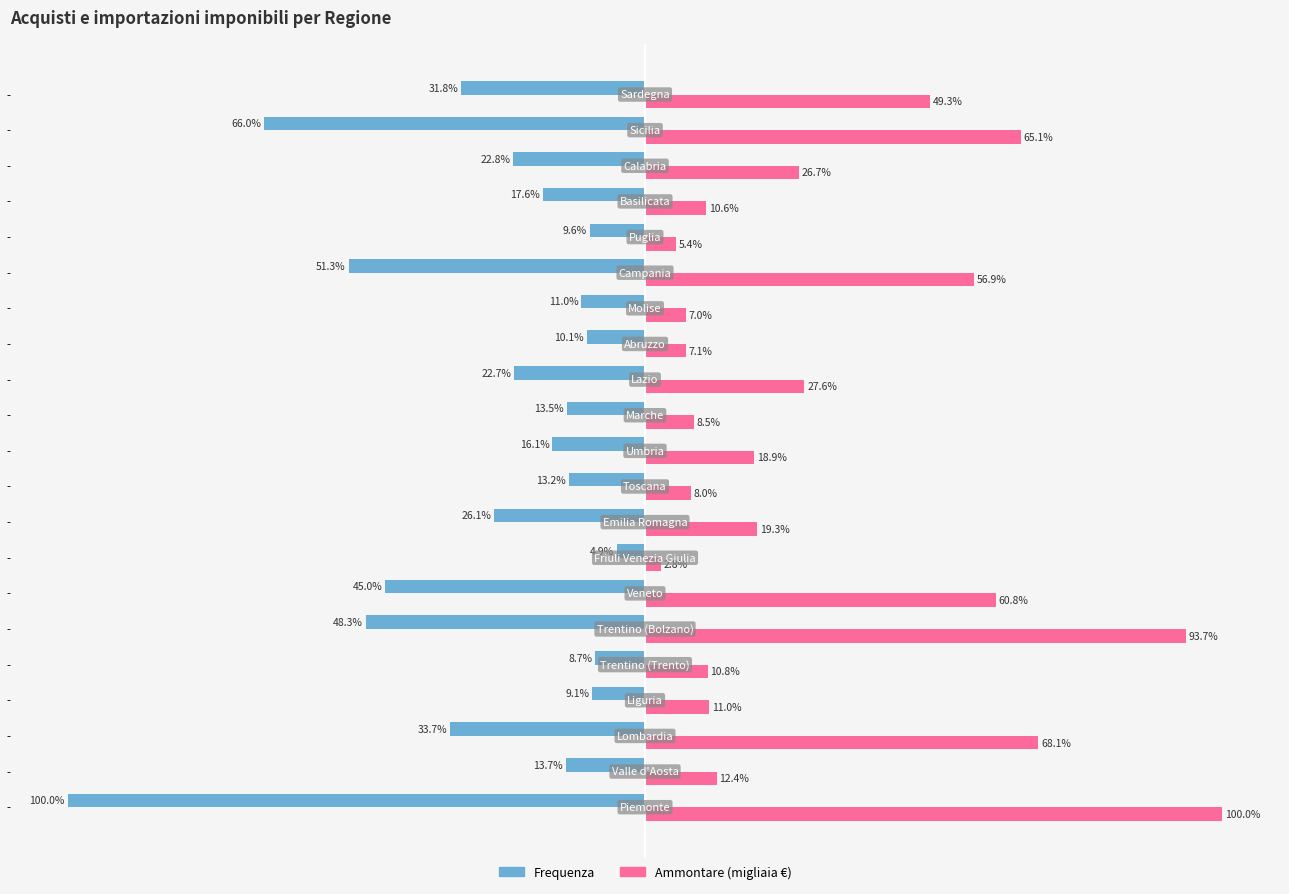

What is the label of the 20th bar from the right?

−100